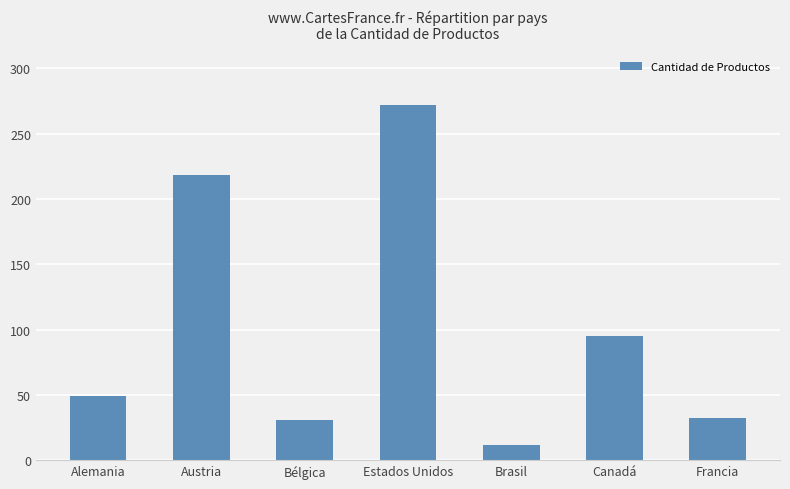

Where is the data nearest to the value 142?

Canadá